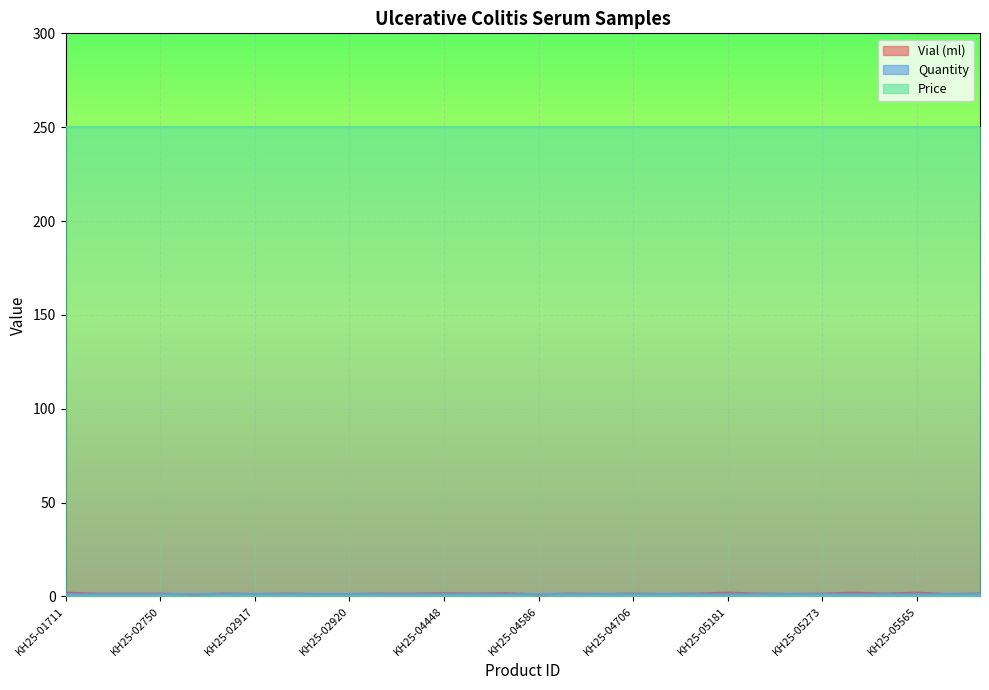

Which series has the largest total across all categories?

Price